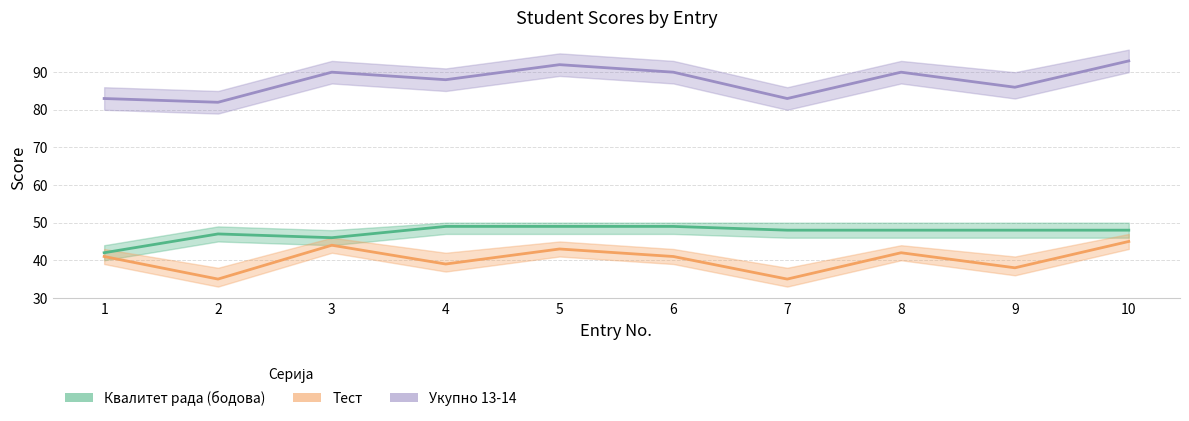

Which has a higher value, 8 or 9?

8